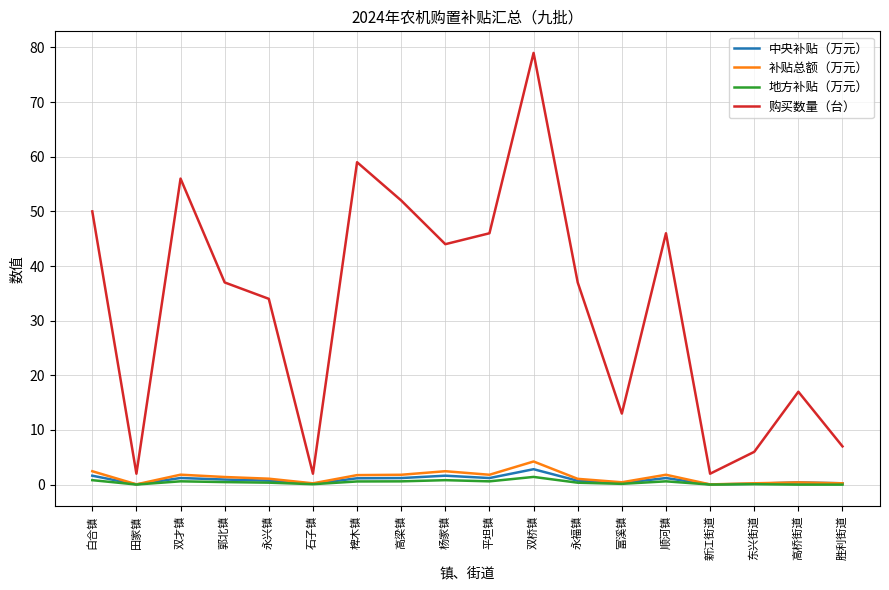

At which category does the chart reach its peak across all series?

双桥镇